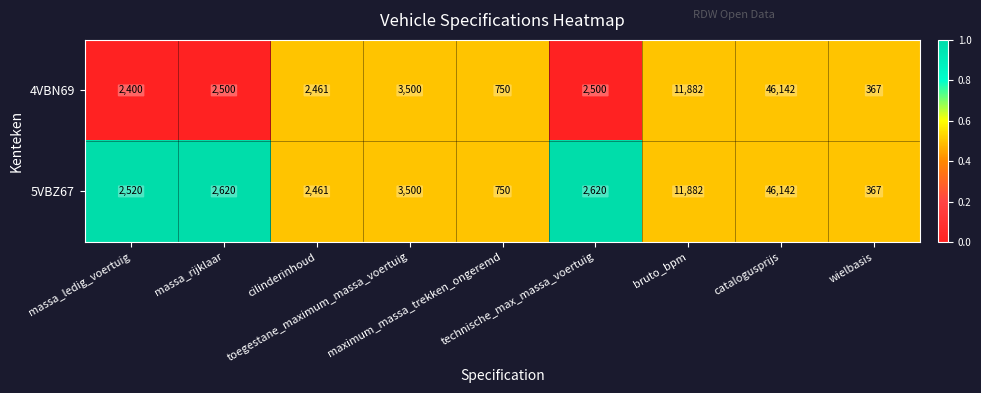

Rank the series by their average value, from highest to lowest.

5VBZ67, 4VBN69